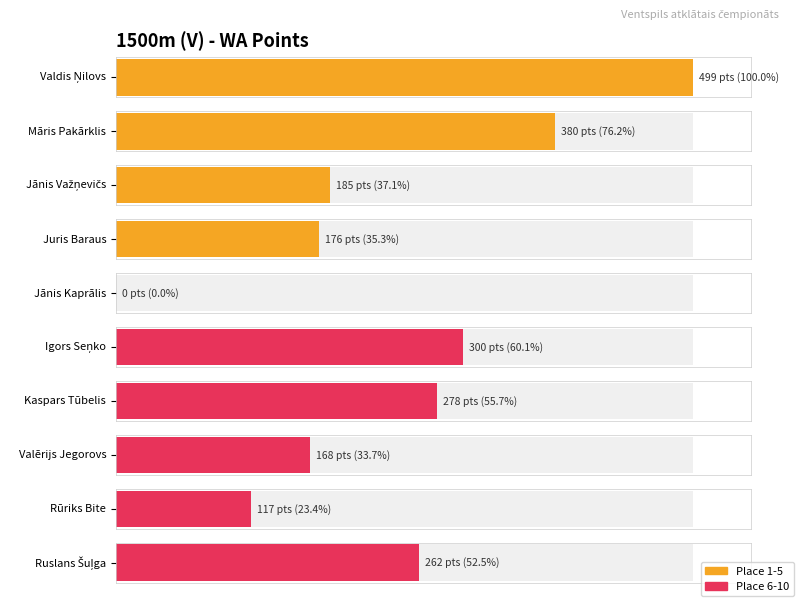

What is the sum of the values at Rūriks Bite and Jānis Kaprālis?

117